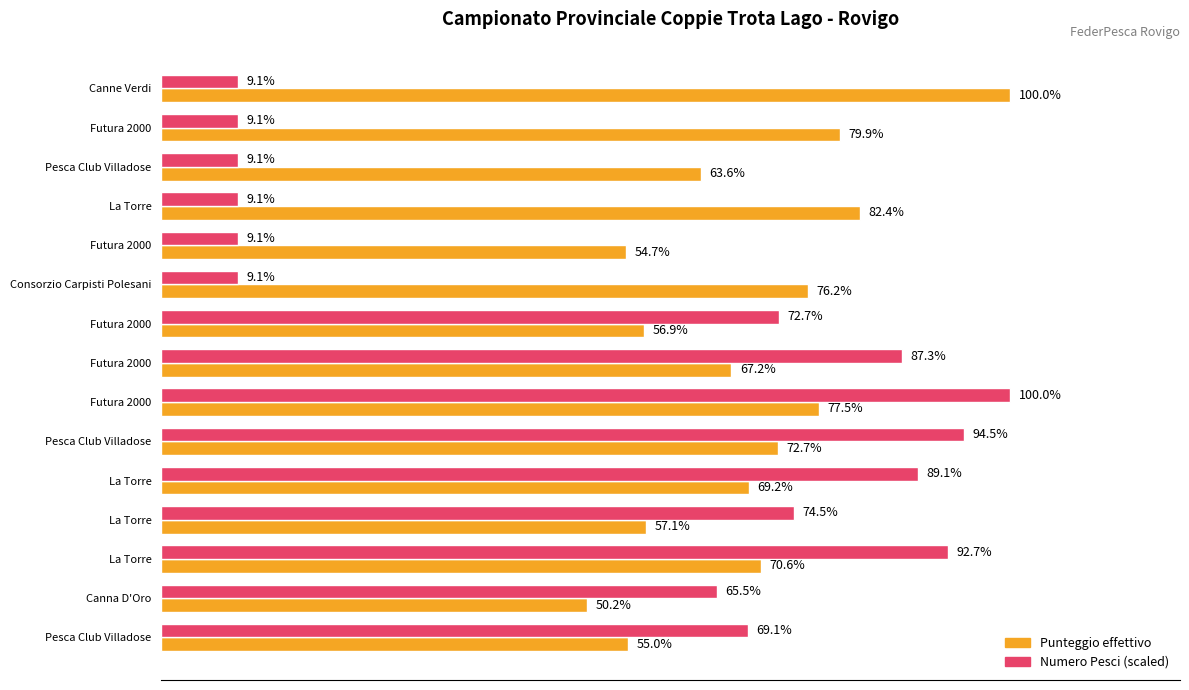

What position from the left is 6?

7